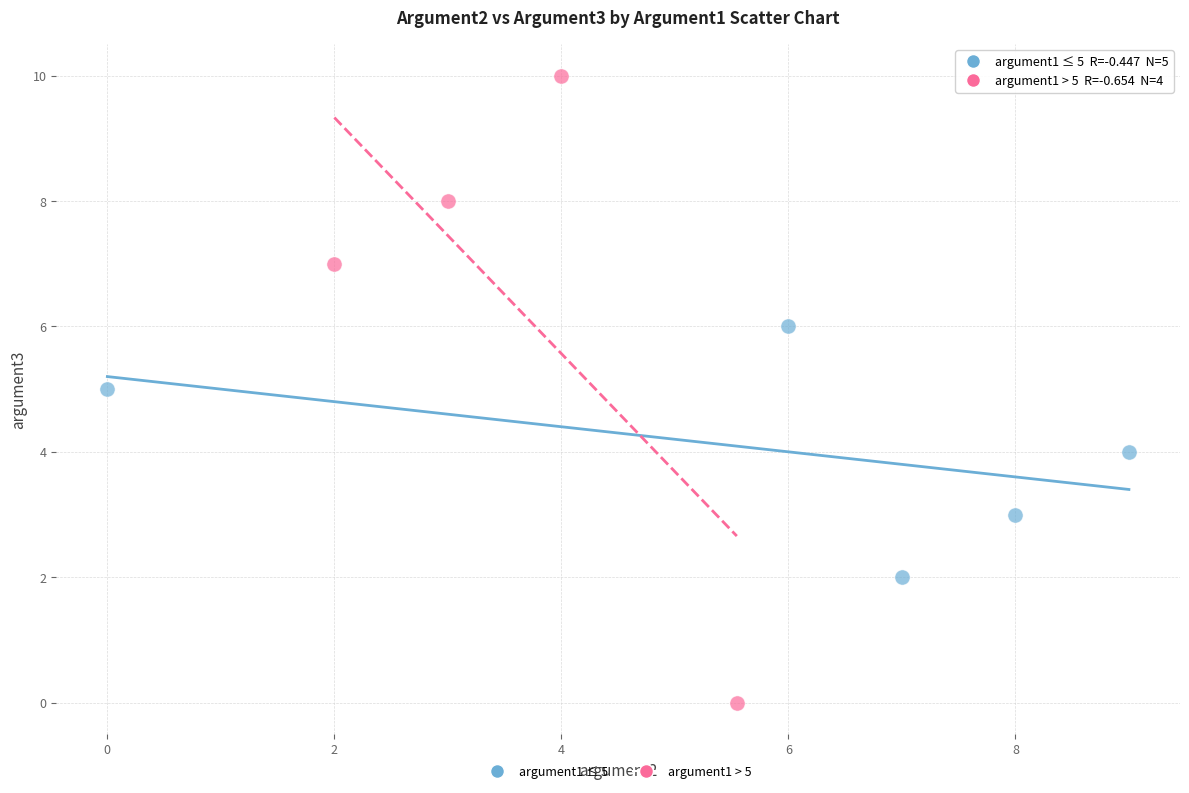

Which series reaches the minimum Y coordinate?

argument1 > 5